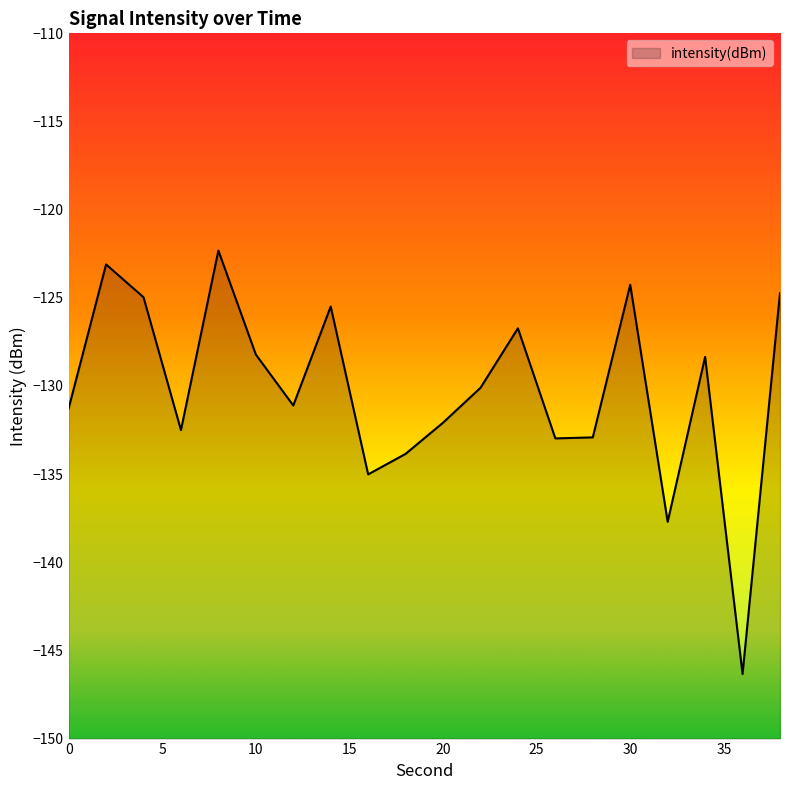

List the labels in order of value, largest first.

8, 2, 30, 38, 4, 14, 24, 10, 34, 22, 12, 0, 20, 6, 28, 26, 18, 16, 32, 36